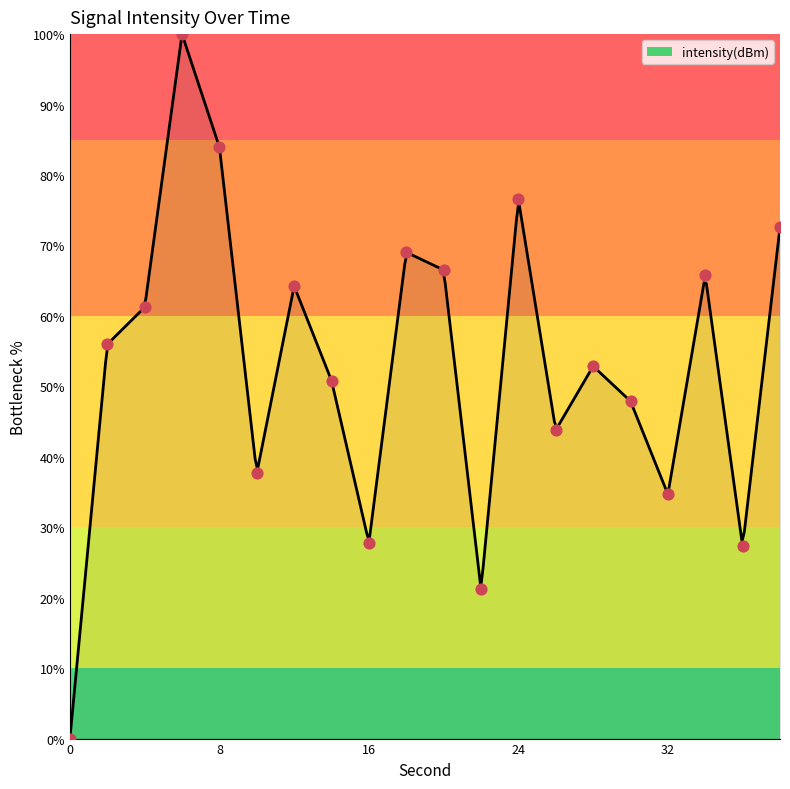

What is the change in value from 8 to 12?

-19.7